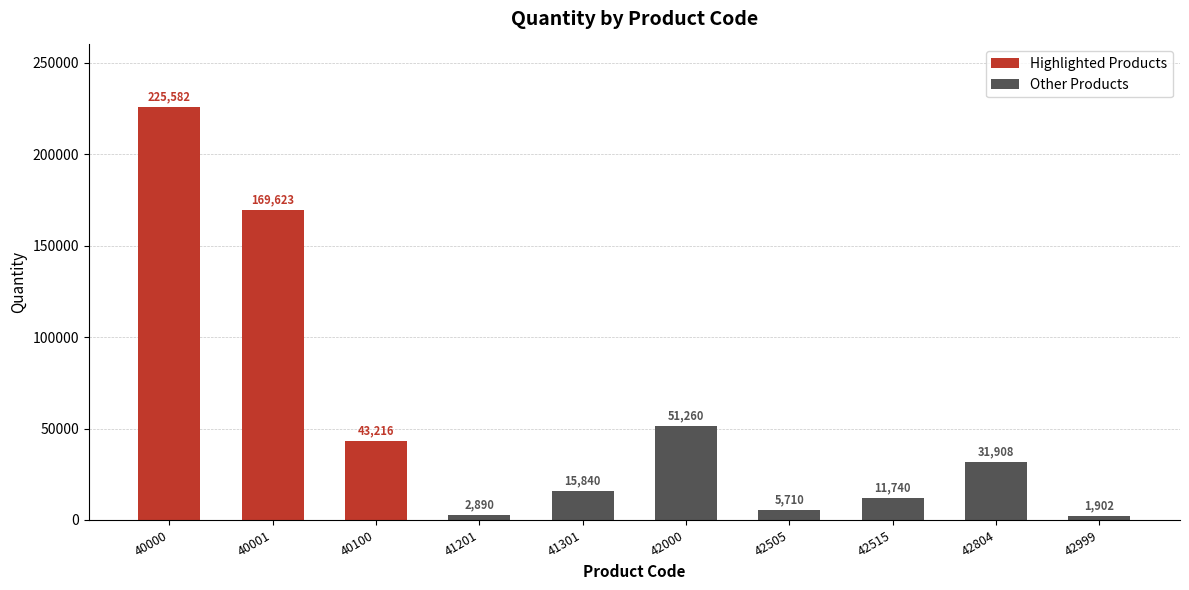

What is the difference between the maximum and minimum values?

223680